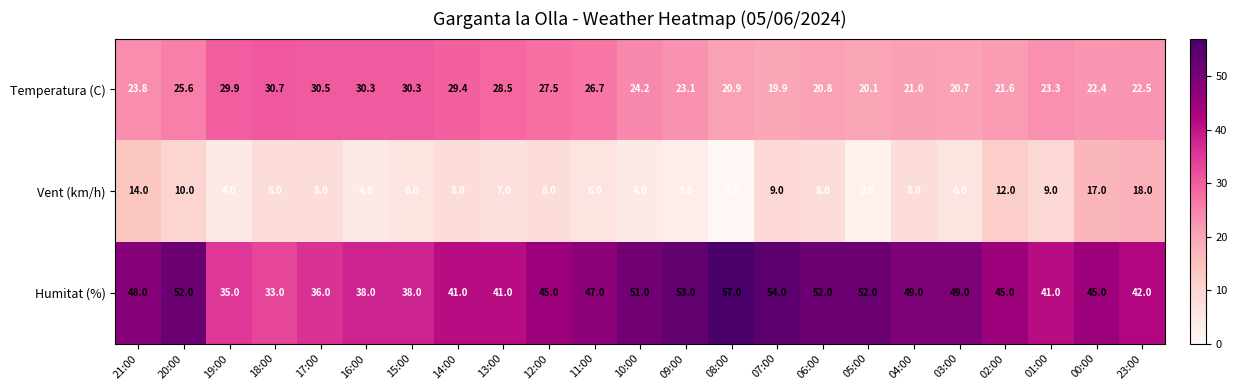

Rank the series at 06:00 from highest to lowest value.

Humitat (%), Temperatura (C), Vent (km/h)